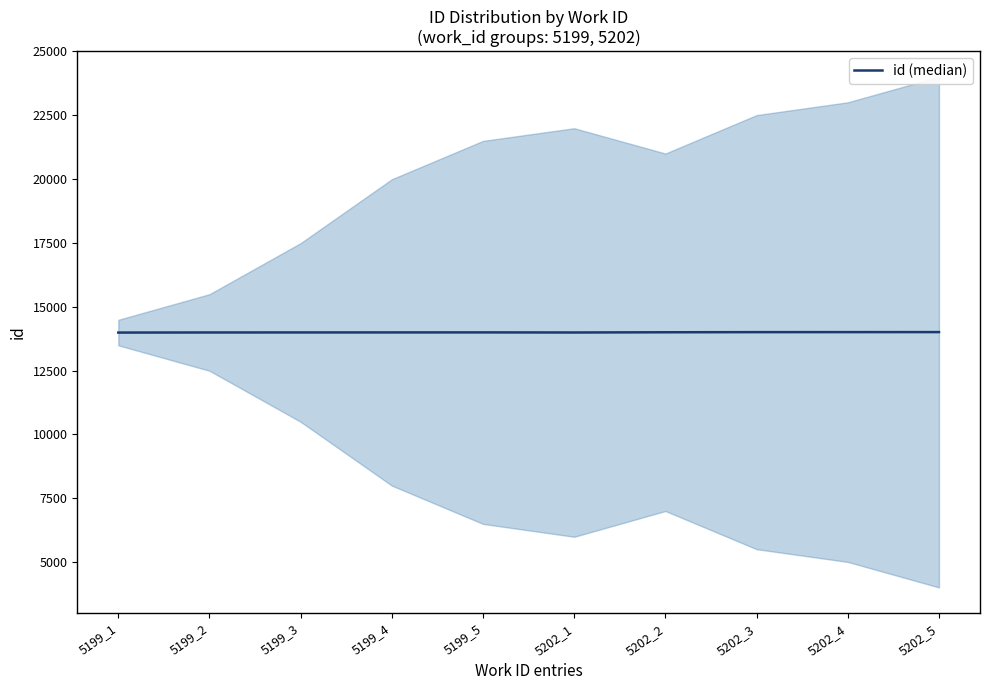

At which category does the data reach its first local valley?

5202_1